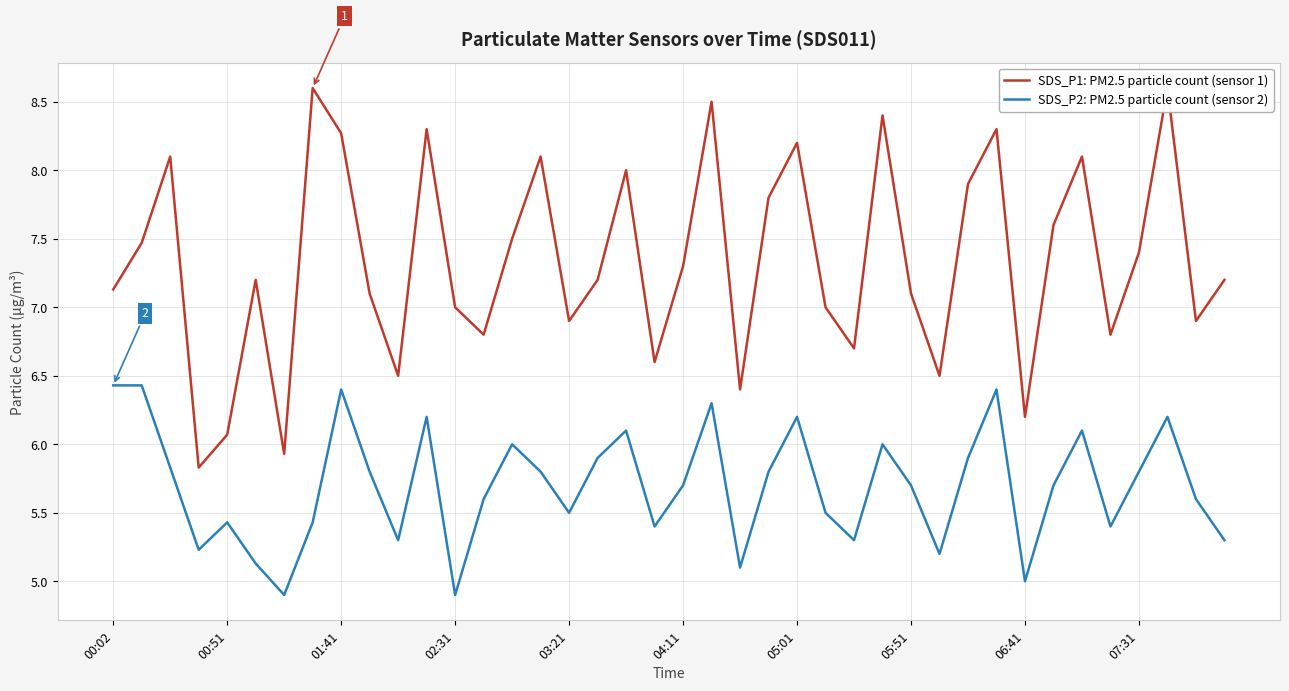

Rank the series by their maximum value, from highest to lowest.

SDS_P1: PM2.5 particle count (sensor 1), SDS_P2: PM2.5 particle count (sensor 2)